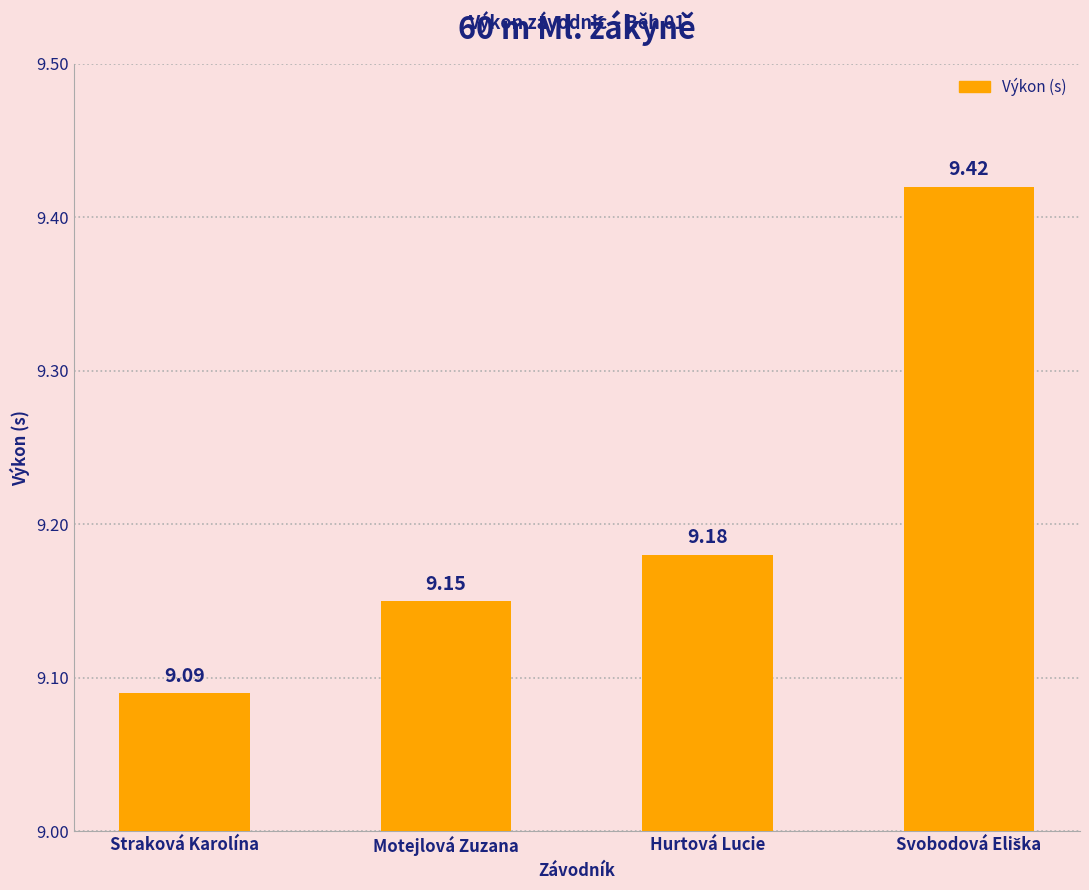

Count the number of data series in this chart.

1